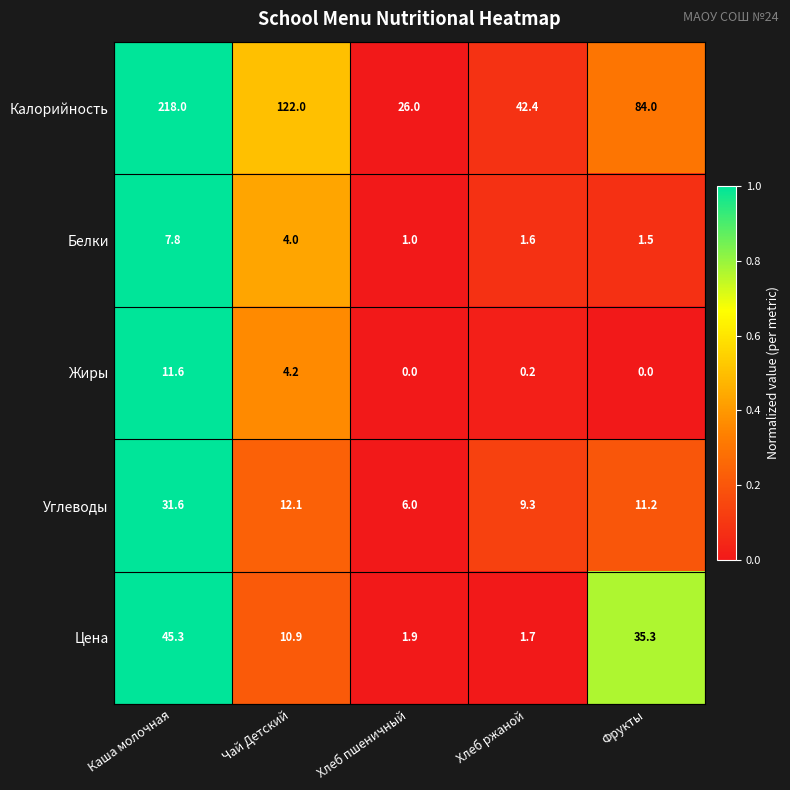

Reading left to right, extract all data points from this chart.

Калорийность: Каша молочная=218.0	Чай Детский=122.0	Хлеб пшеничный=26.0	Хлеб ржаной=42.4	Фрукты=84.0
Белки: Каша молочная=7.8	Чай Детский=4.0	Хлеб пшеничный=1.0	Хлеб ржаной=1.6	Фрукты=1.5
Жиры: Каша молочная=11.6	Чай Детский=4.2	Хлеб пшеничный=0.0	Хлеб ржаной=0.2	Фрукты=0.0
Углеводы: Каша молочная=31.6	Чай Детский=12.1	Хлеб пшеничный=6.0	Хлеб ржаной=9.3	Фрукты=11.2
Цена: Каша молочная=45.3	Чай Детский=10.9	Хлеб пшеничный=1.9	Хлеб ржаной=1.7	Фрукты=35.3